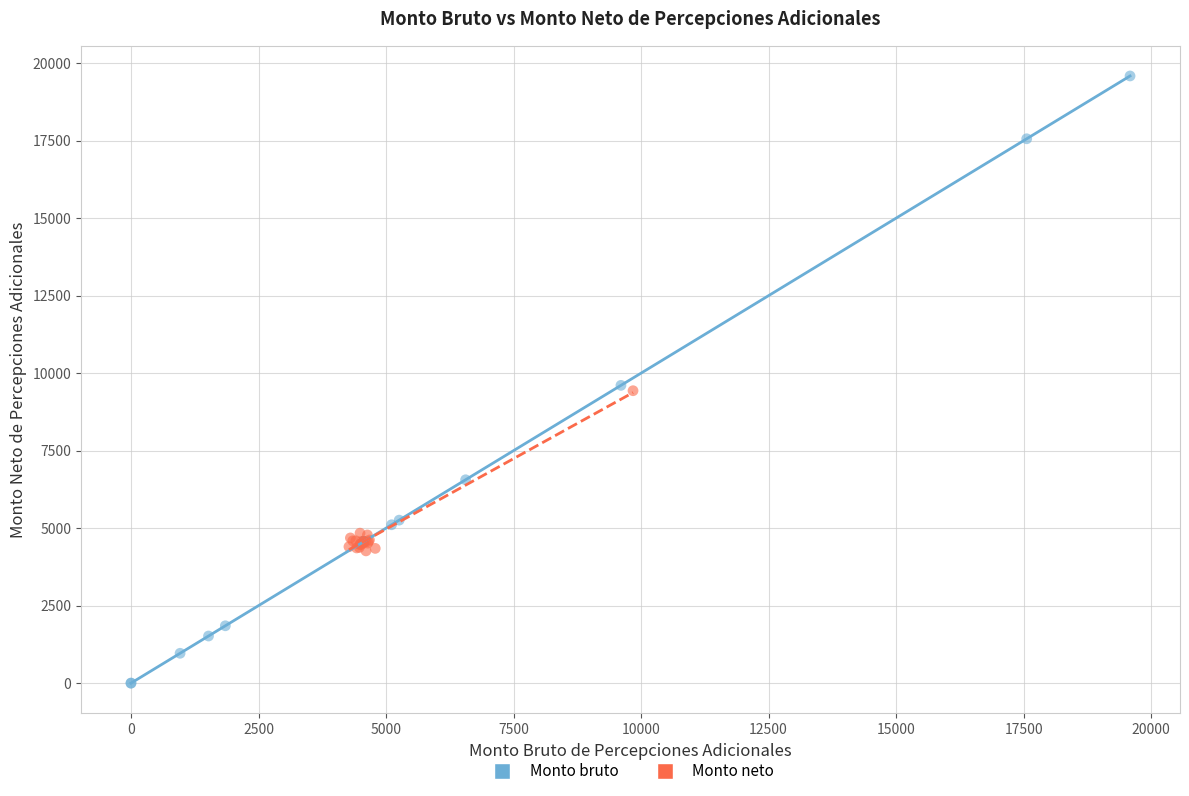

Which series reaches the maximum Y coordinate?

Monto bruto